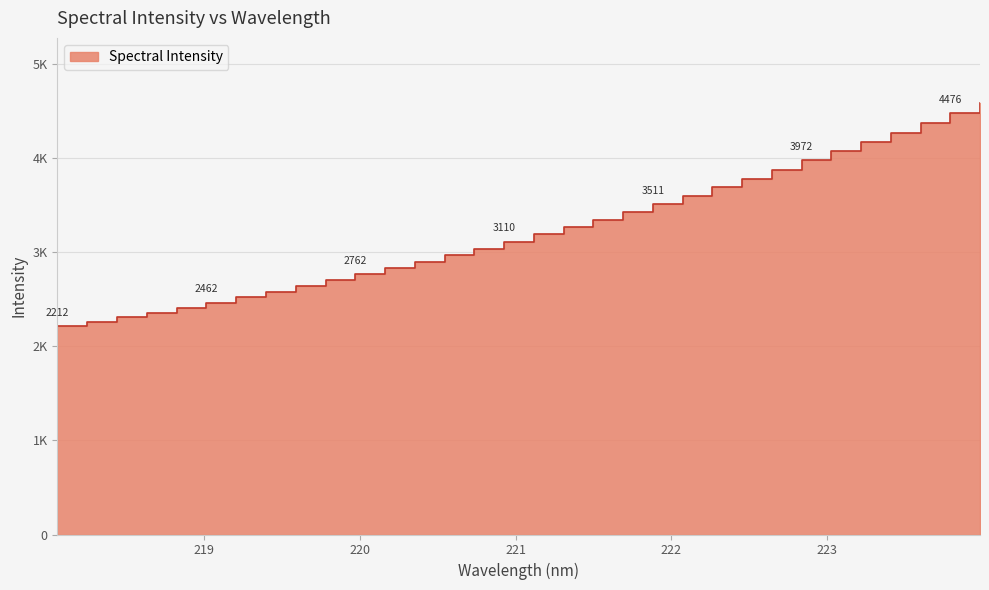

What is the smallest value displayed?

2211.8